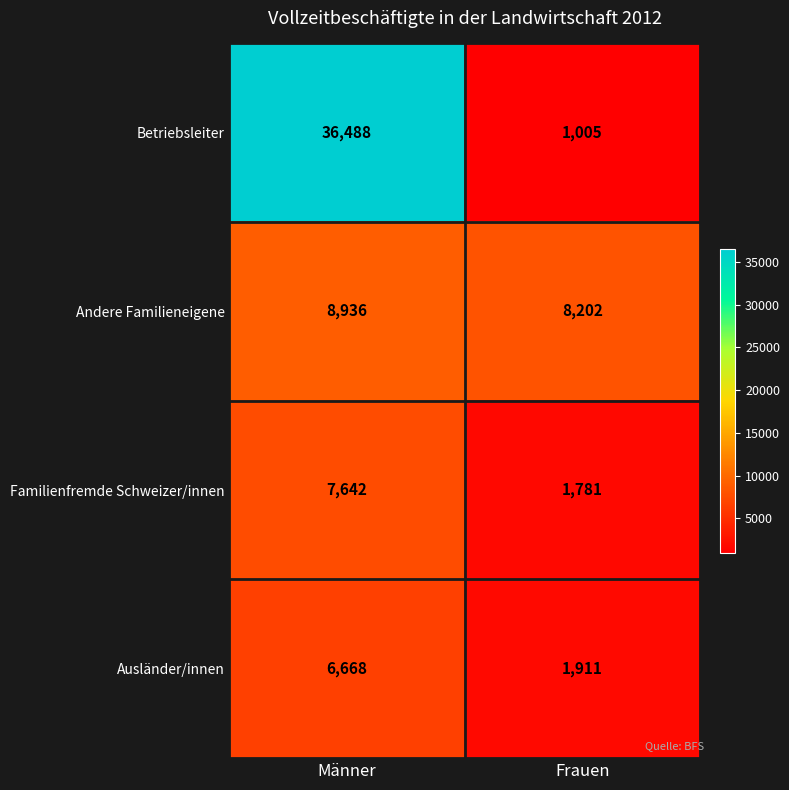

At how many categories does at least one series exceed 31397?

1